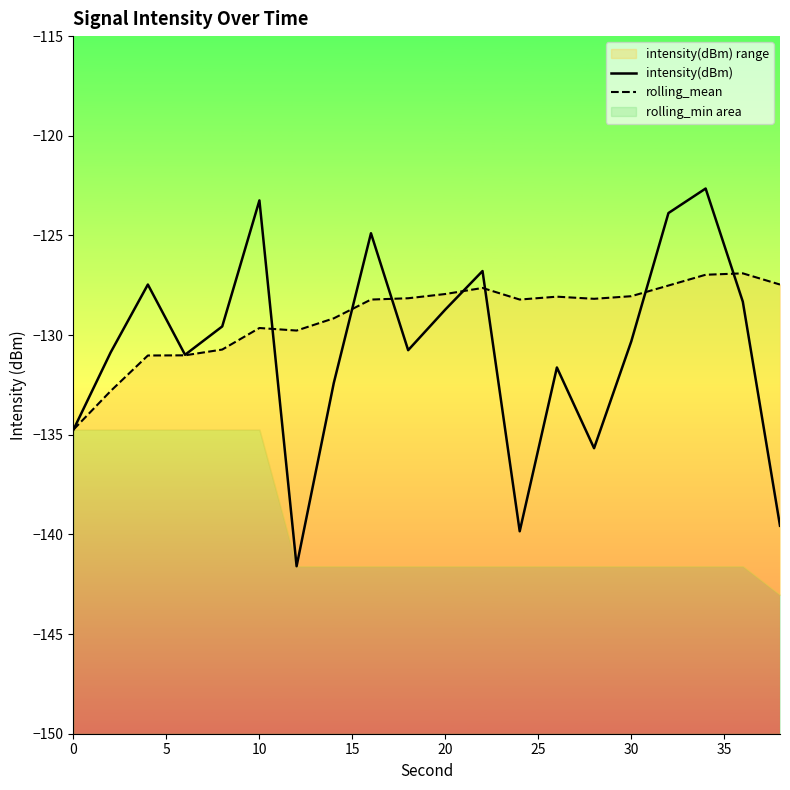

What is the minimum value for intensity(dBm)?

-141.6